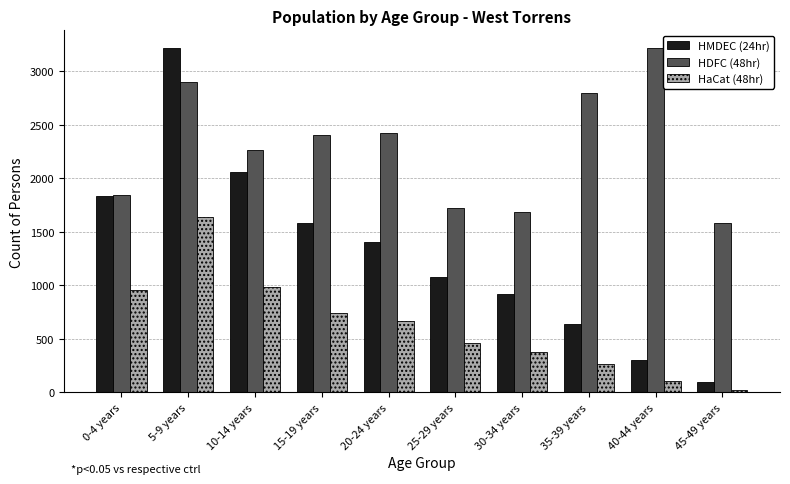

What is the total value across all series at 45-49 years?

1695